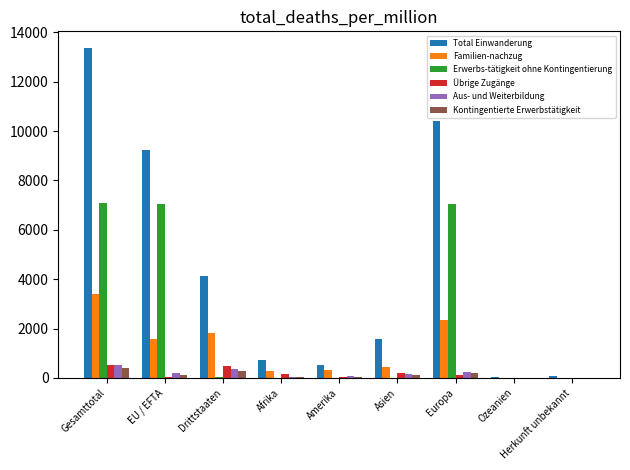

Between Asien and Ozeanien, which series saw the biggest shift?

Total Einwanderung